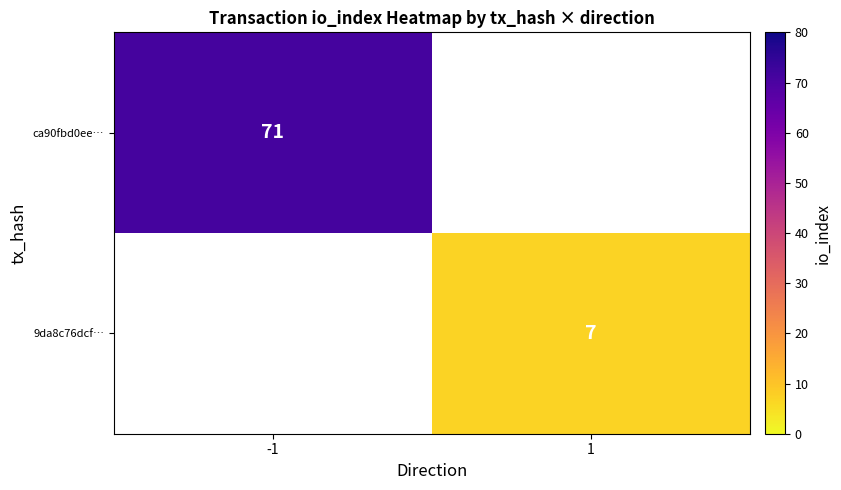

The value of ca90fbd0ee… at -1 is 48.5. True or false?

False